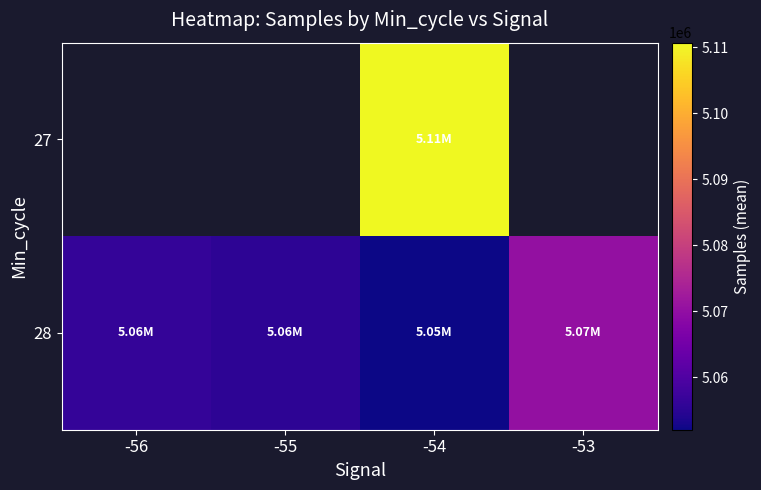

Which series has the largest total across all categories?

28